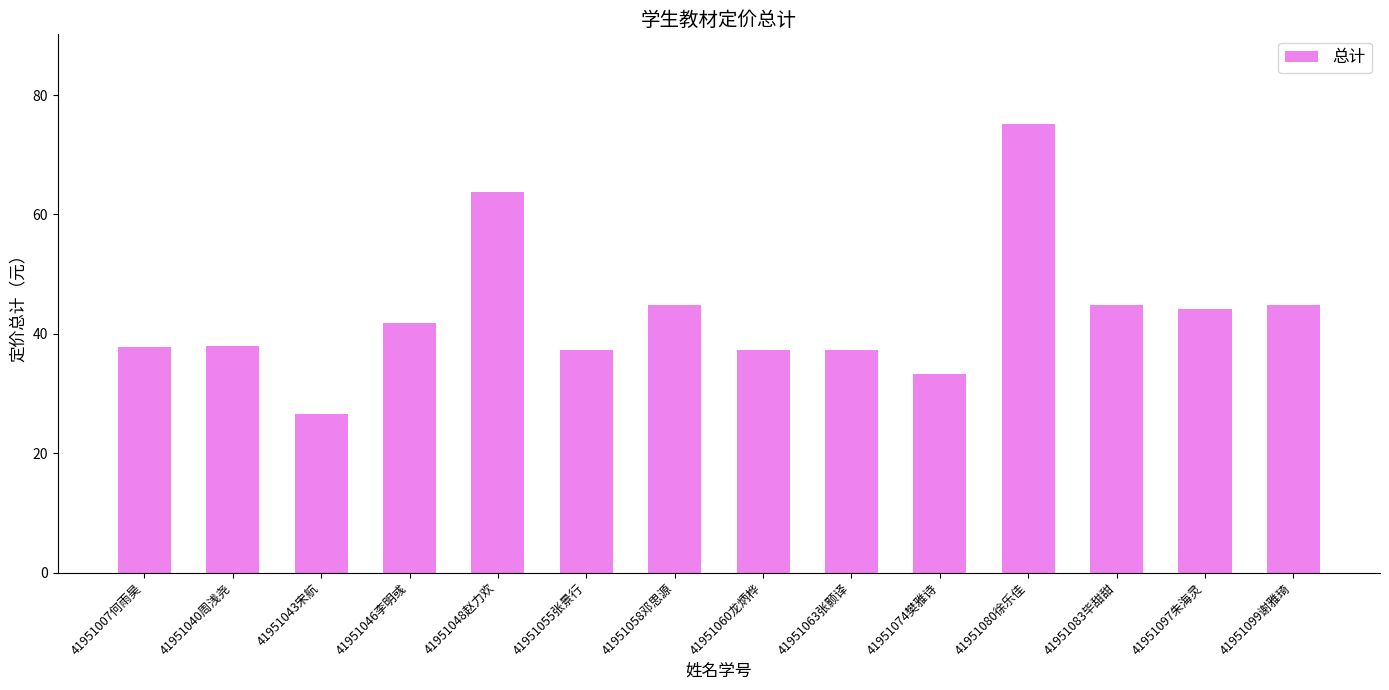

Between 41951048赵力欢 and 41951007何雨昊, which is larger?

41951048赵力欢